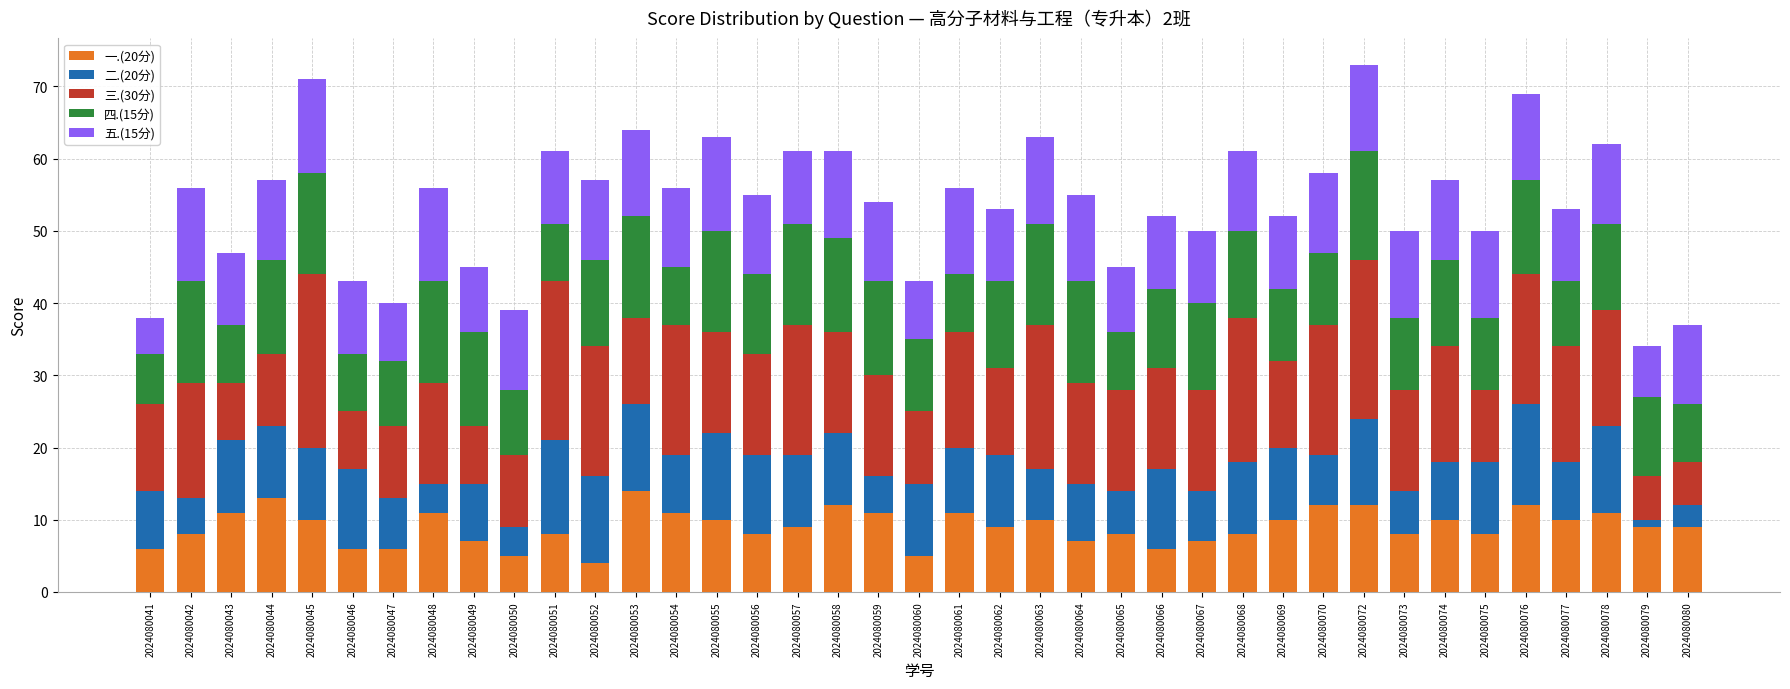

What is the total value across all series at 2024080053?

64